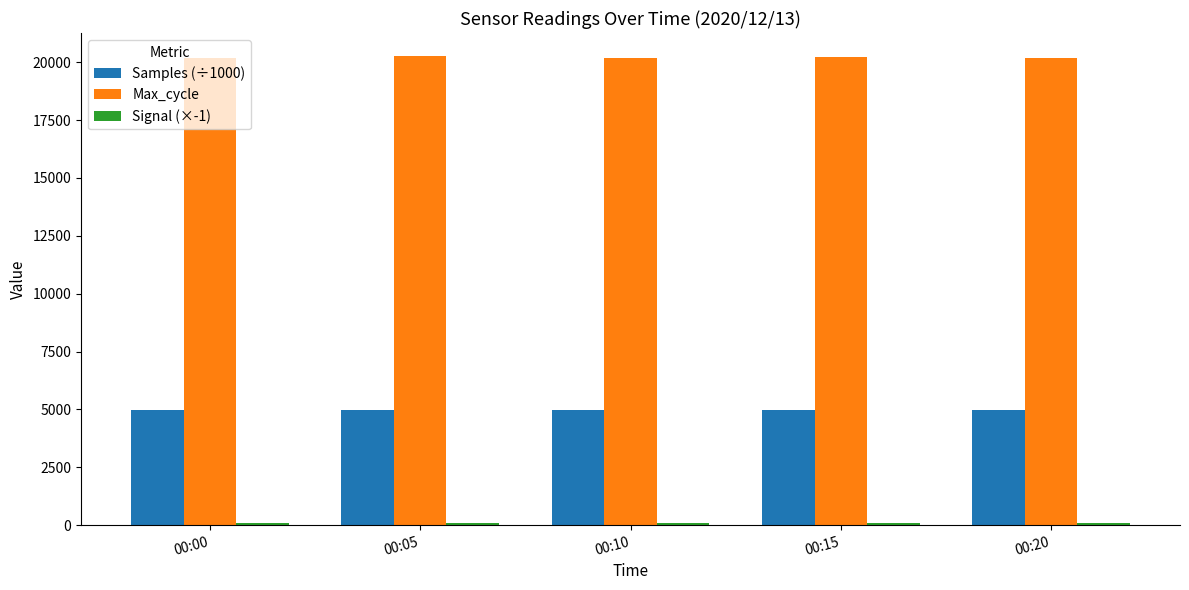

Which series has the largest total across all categories?

Max_cycle